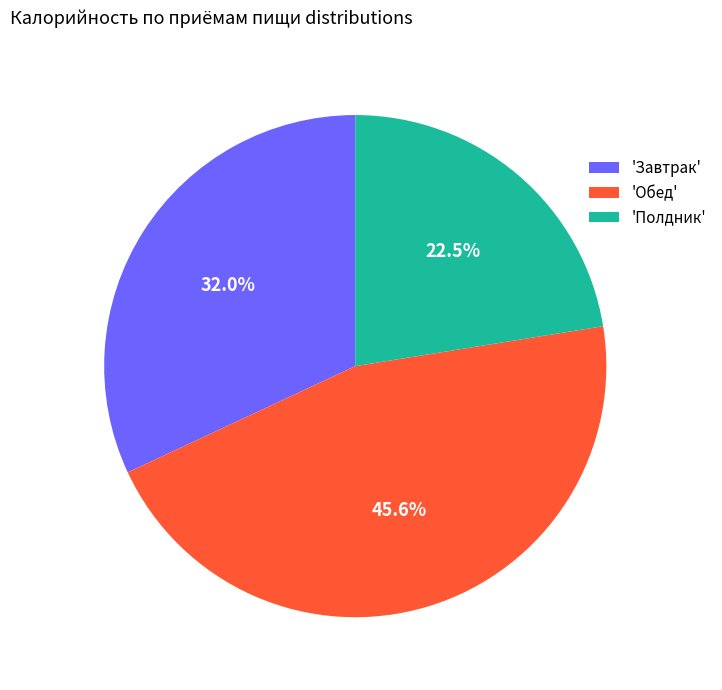

What is the smallest slice in the pie chart?

'Полдник'